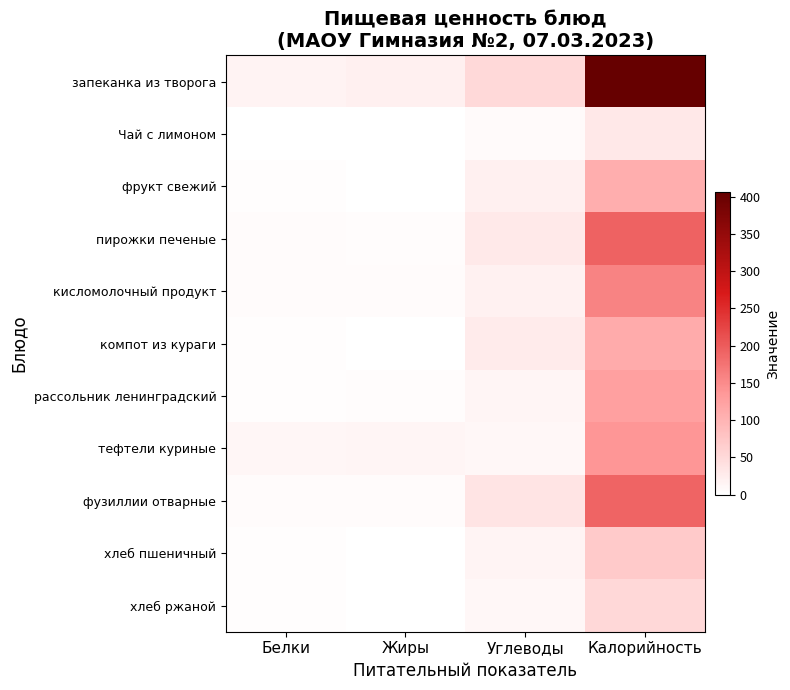

What is the difference between the highest and lowest values at Жиры?

19.0